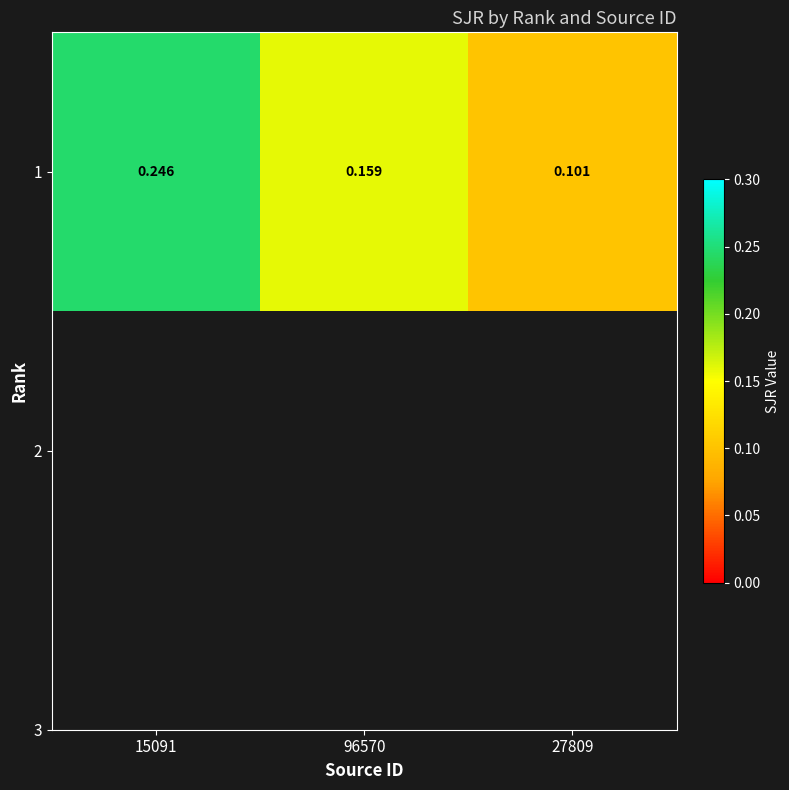

What is the sum of all values?

0.5